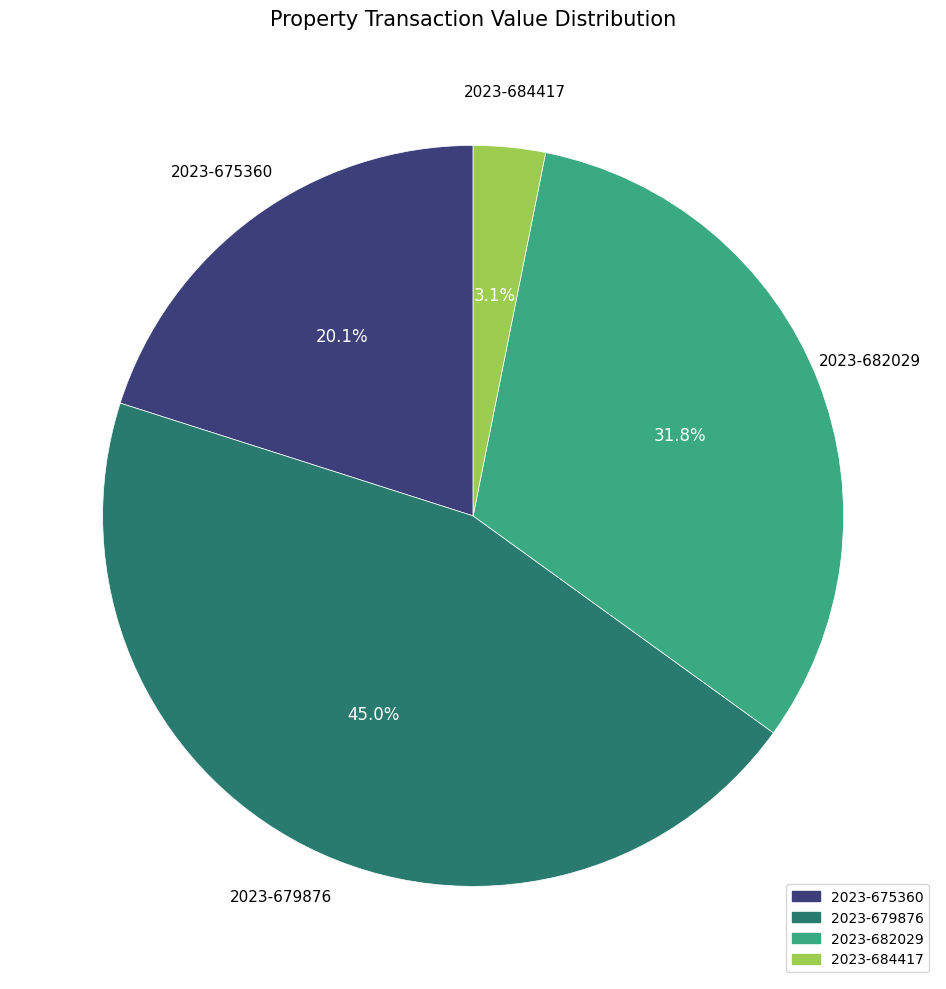

The 2023-679876 slice represents 56% of the pie. True or false?

False